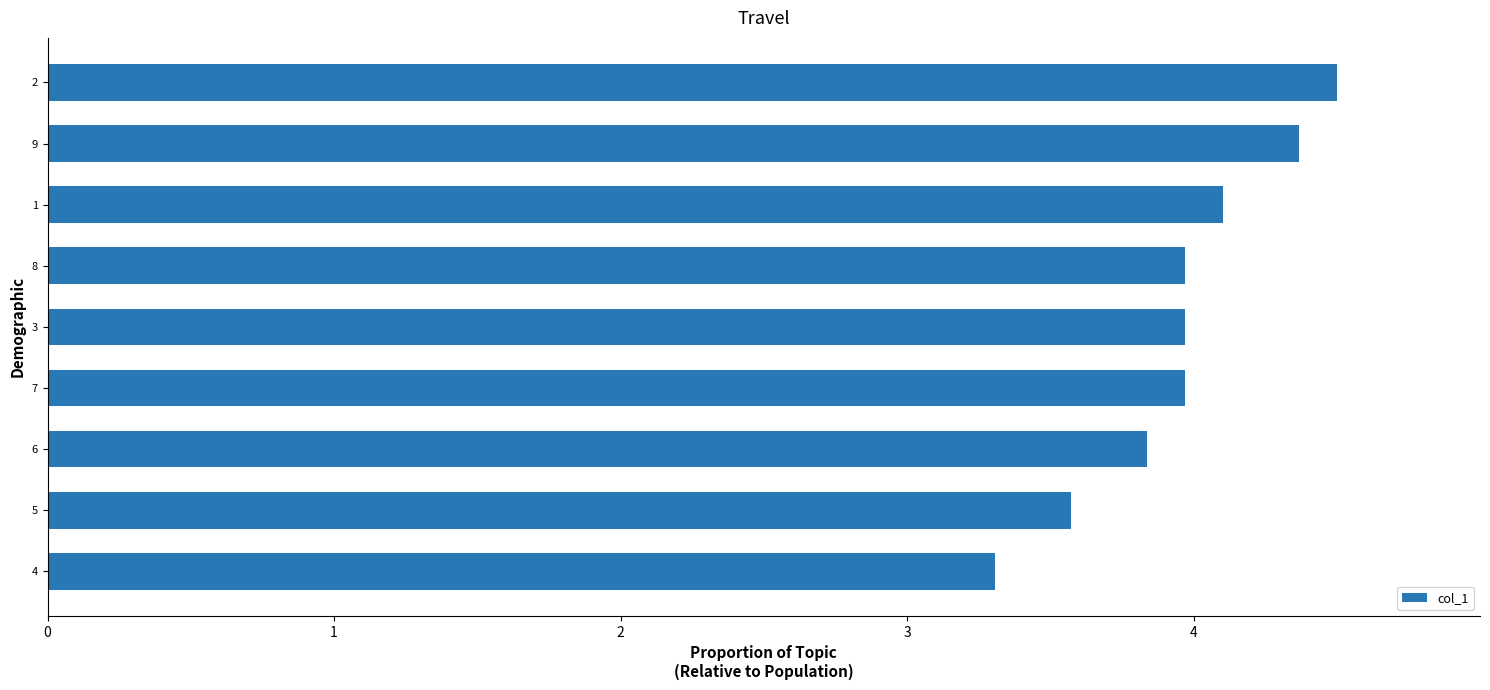

The value at 6 is 2.0. True or false?

False